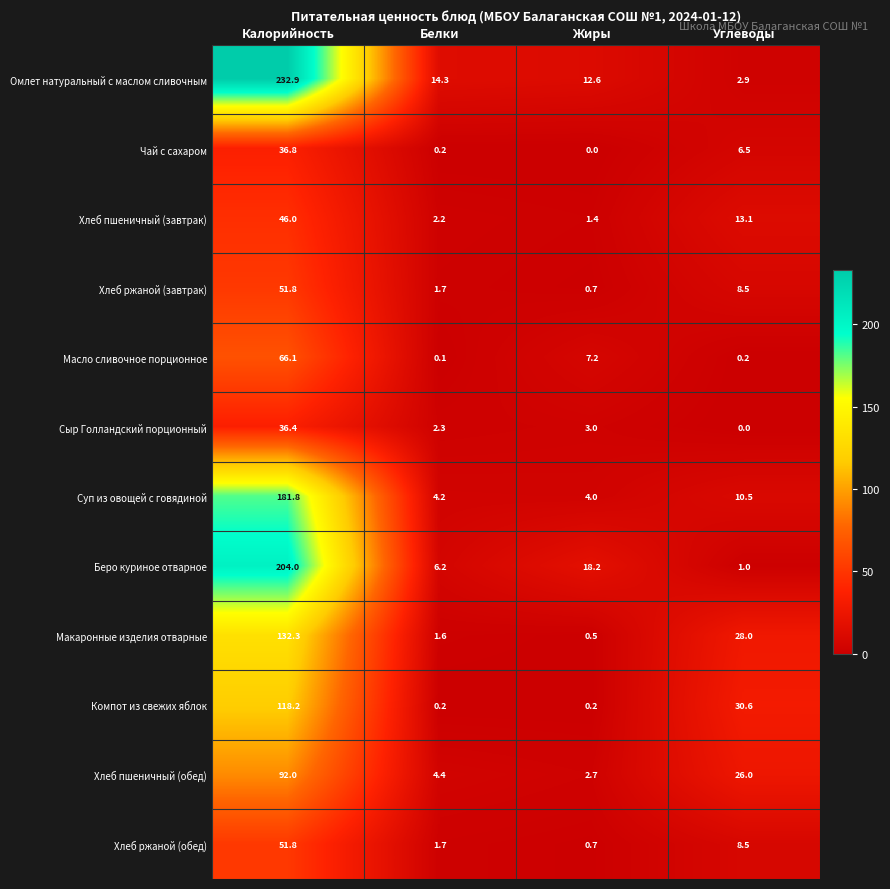

How many data points does each series have?

4